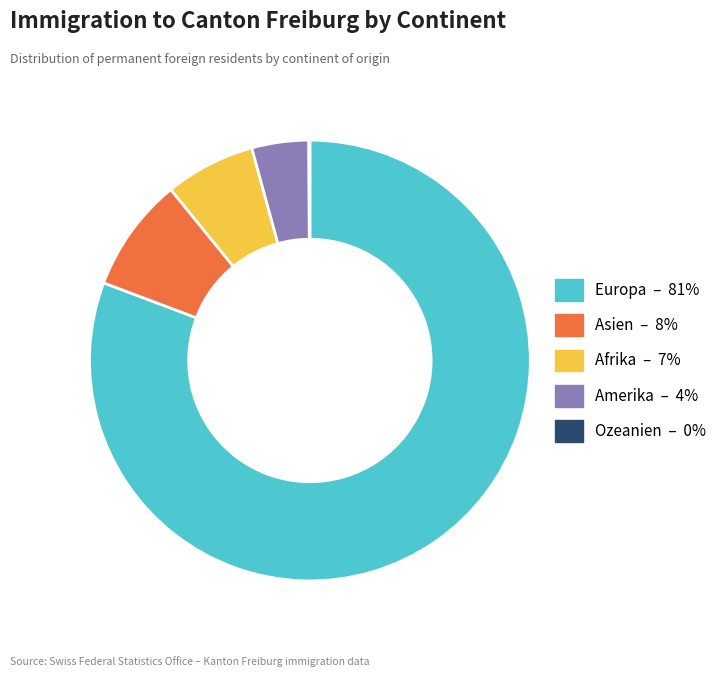

What is the largest slice in the pie chart?

Europa